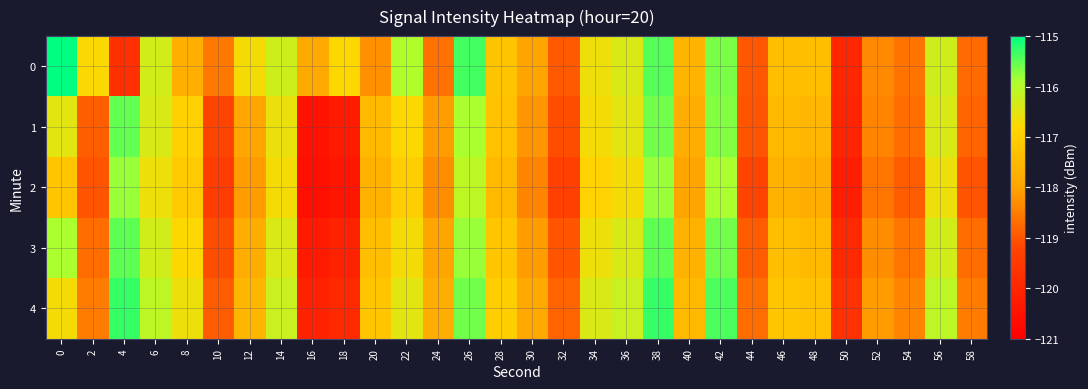

Rank the series by their maximum value, from highest to lowest.

0, 4, 3, 1, 2